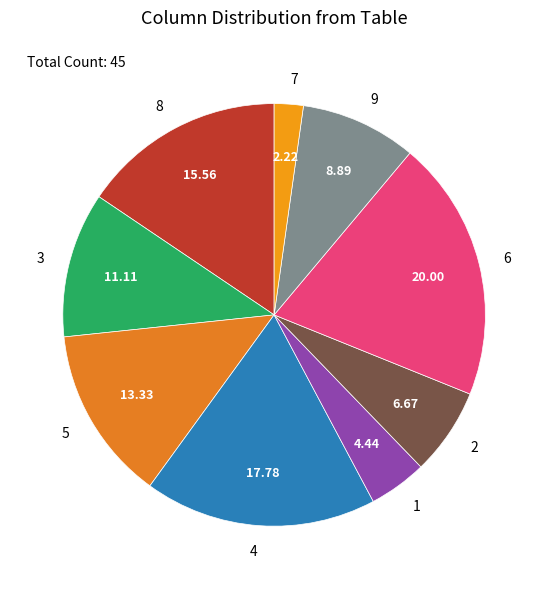

Is there any slice that represents more than half of the pie?

No